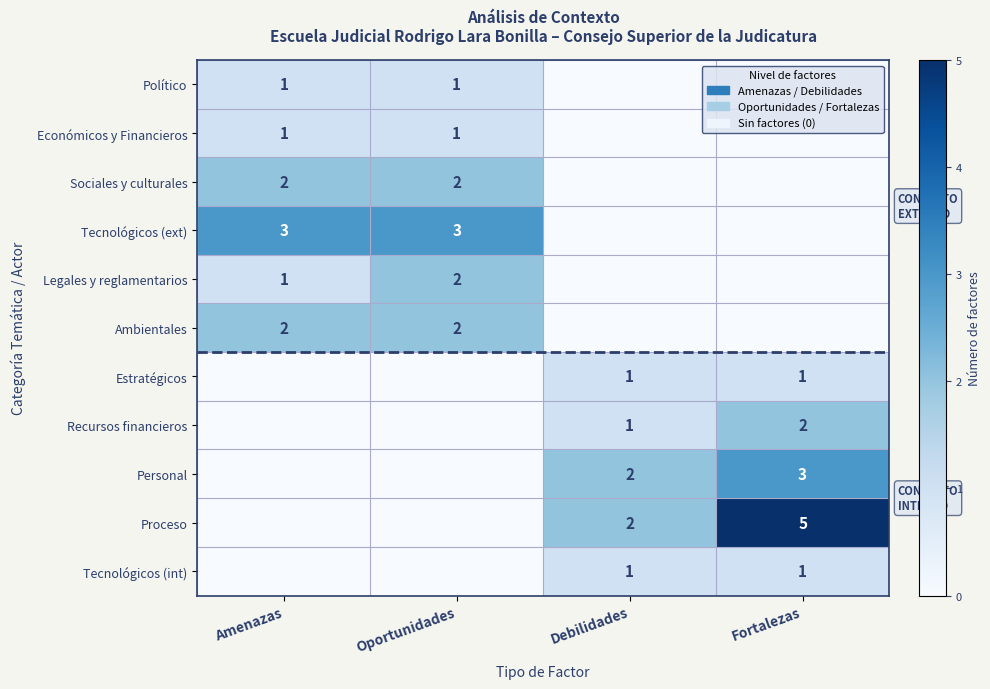

Is it true that Económicos y Financieros equals 1 at Oportunidades?

True